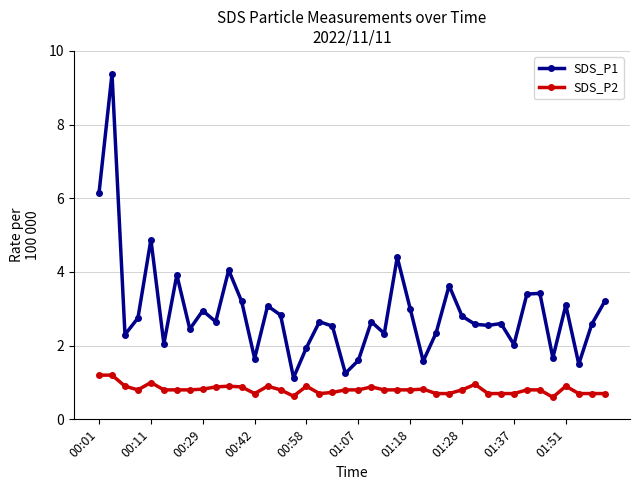

Which series has the largest total across all categories?

SDS_P1